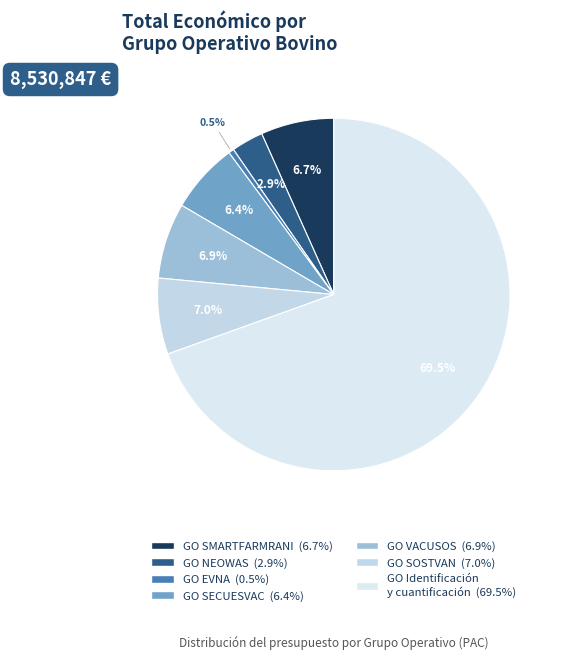

How many segments does this pie chart have?

7